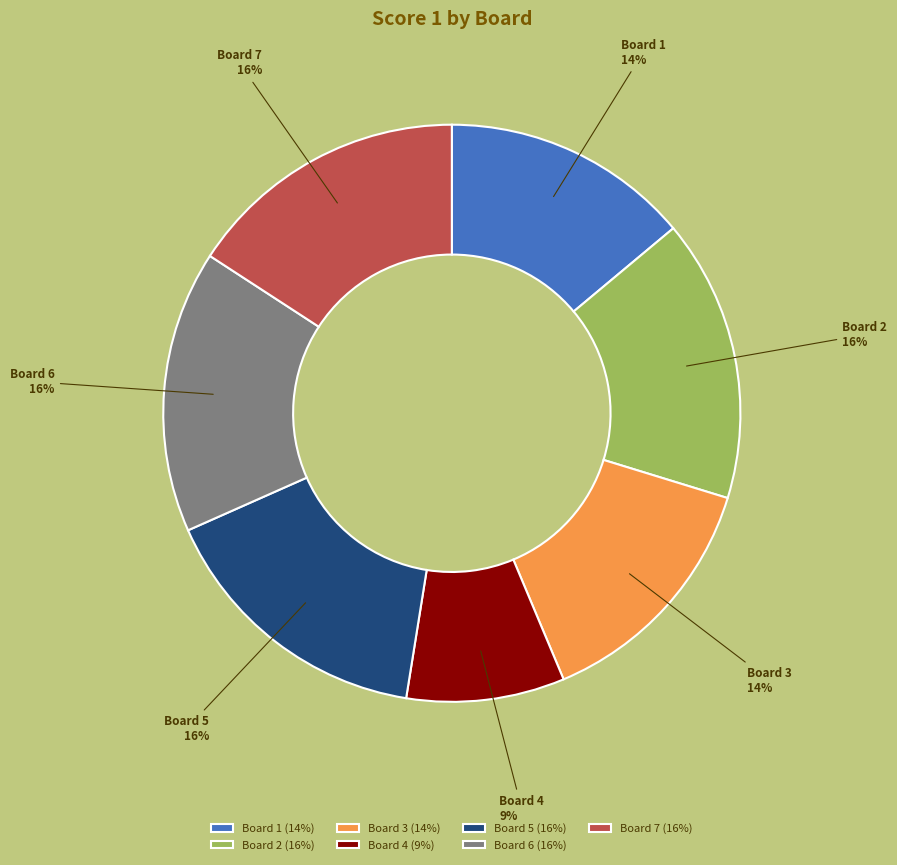

Count the number of slices in the pie.

7